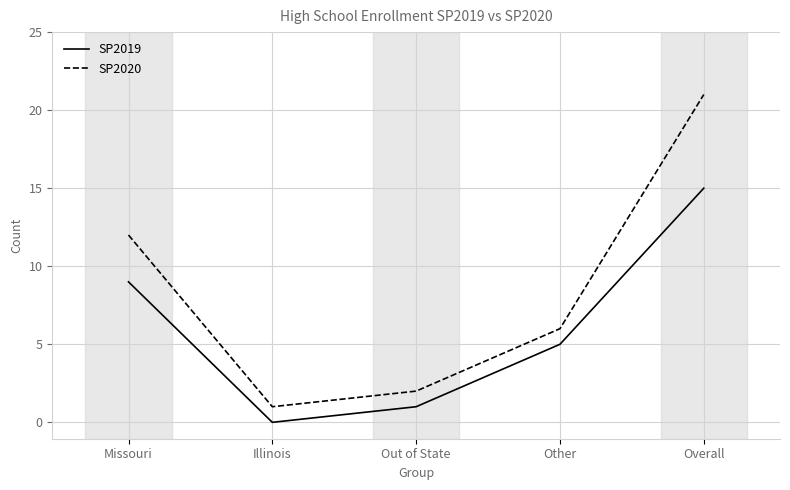

The value of SP2020 at Out of State is 1. True or false?

False